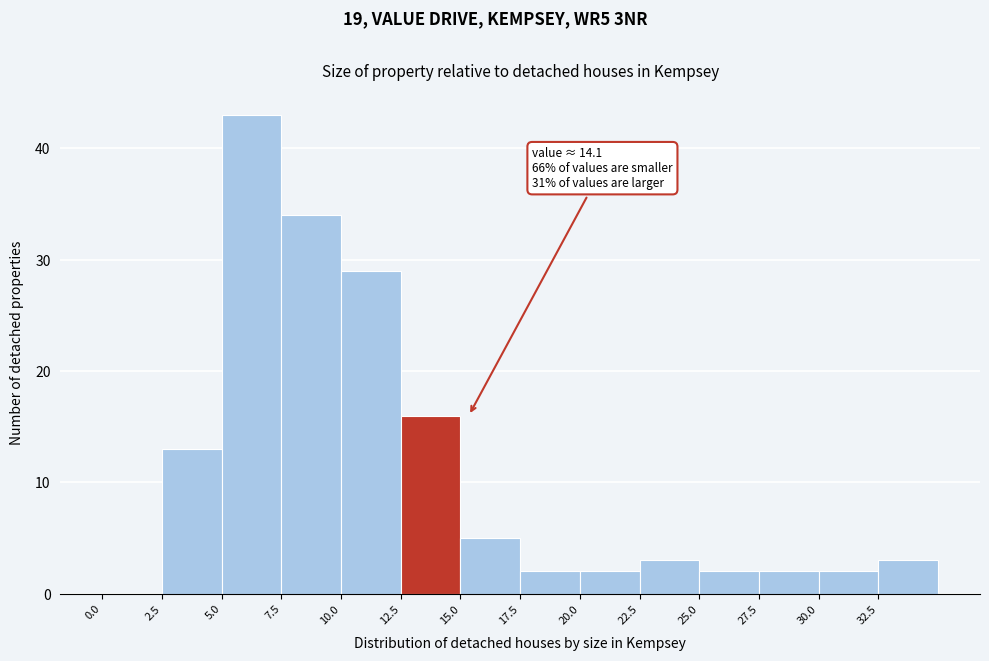

Over which range of the x-axis is the bar tallest?

5.0 to 7.5